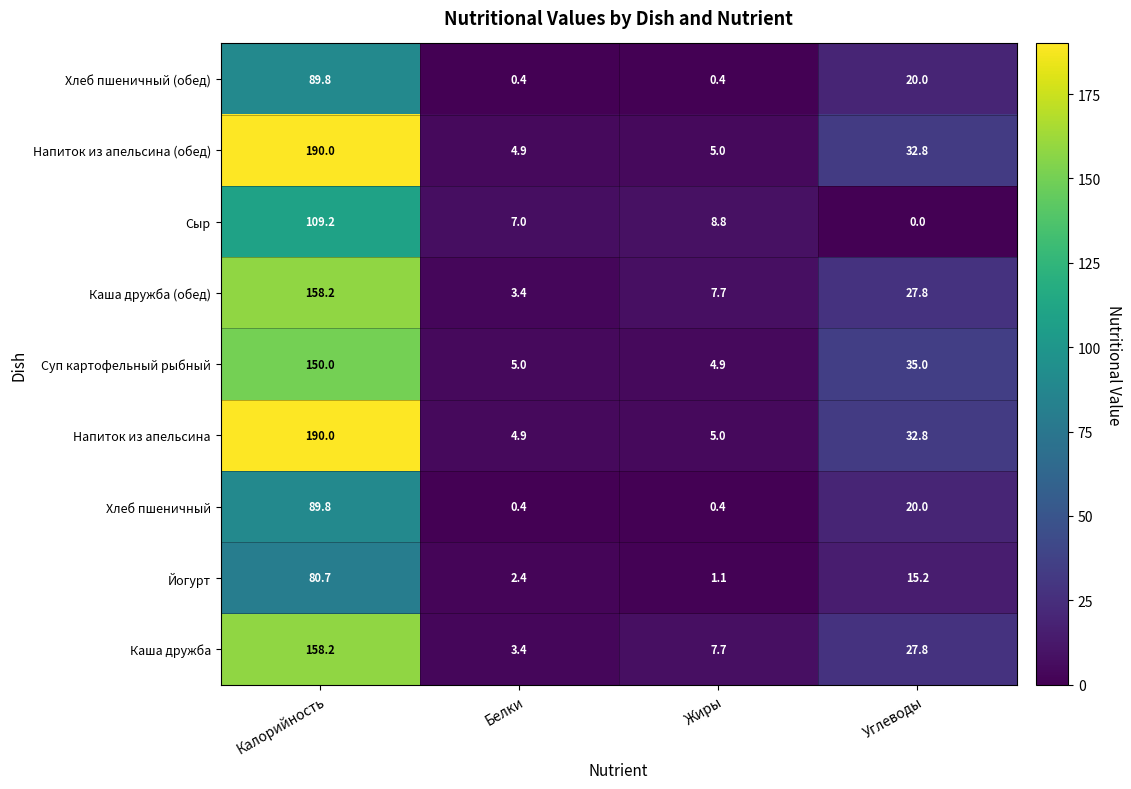

At which label does Напиток из апельсина first exceed 32?

Калорийность